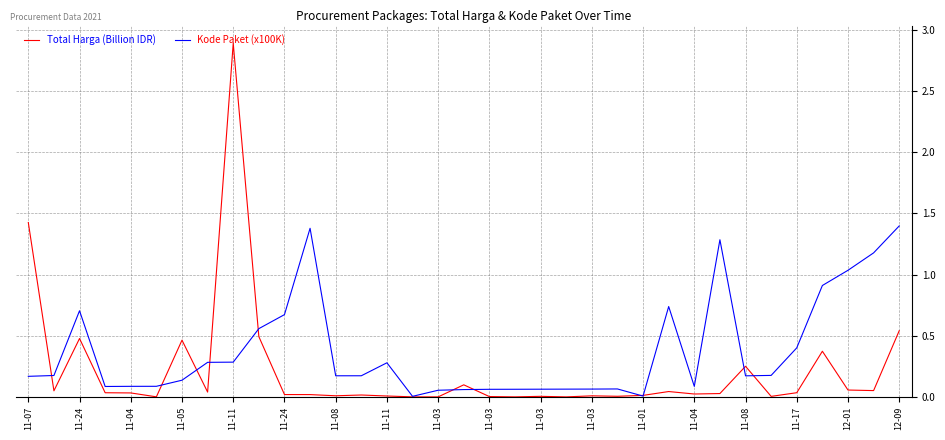

What is the maximum value for Total Harga (Billion IDR)?

2.9